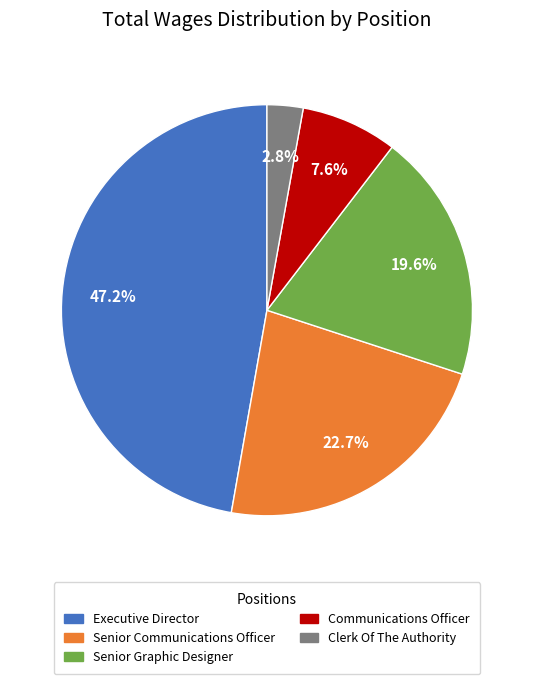

What is the ratio of the value at Senior Graphic Designer to the value at Communications Officer?

2.6